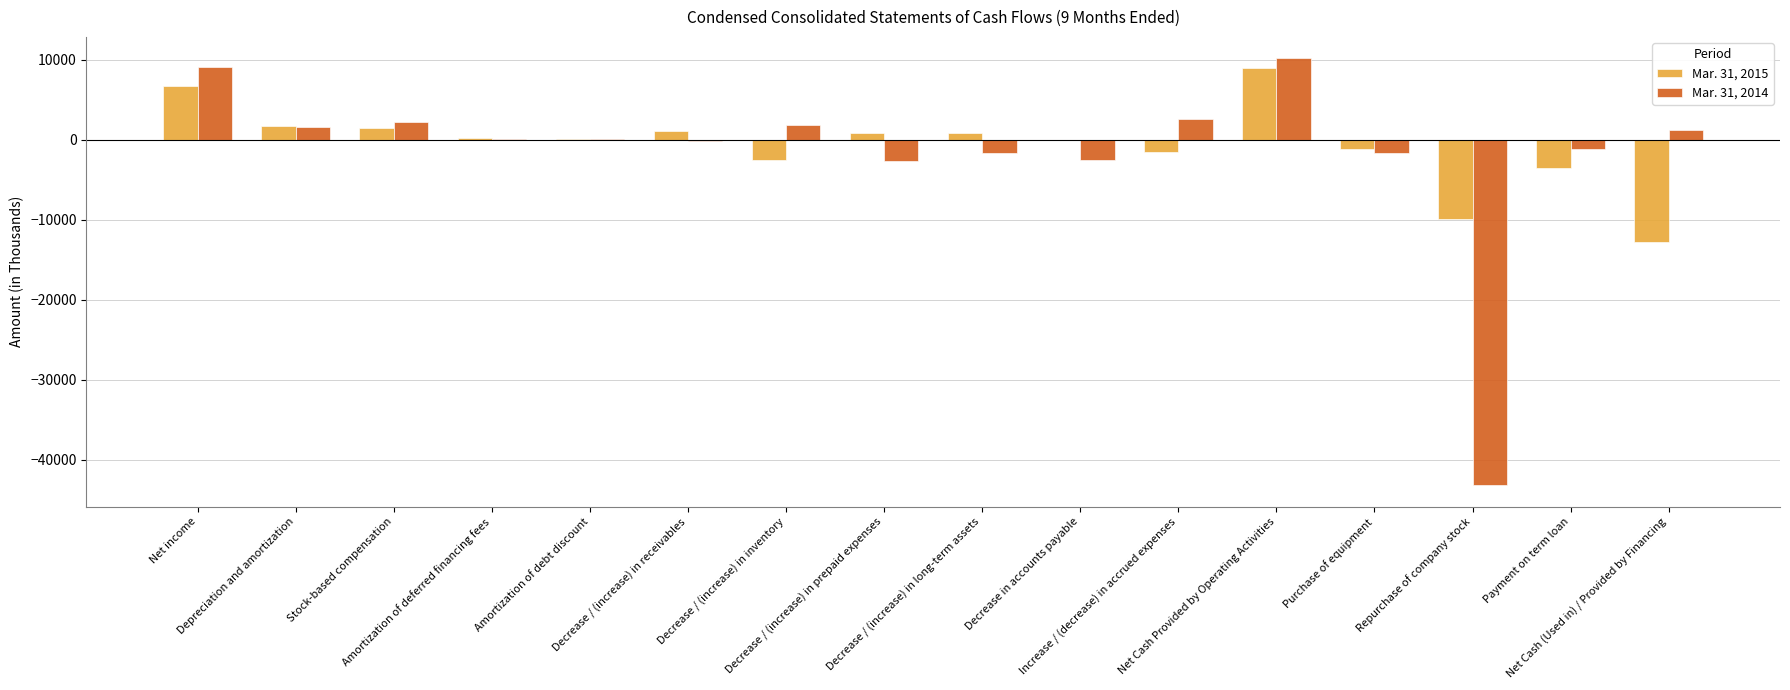

What position from the right is Amortization of debt discount?

12